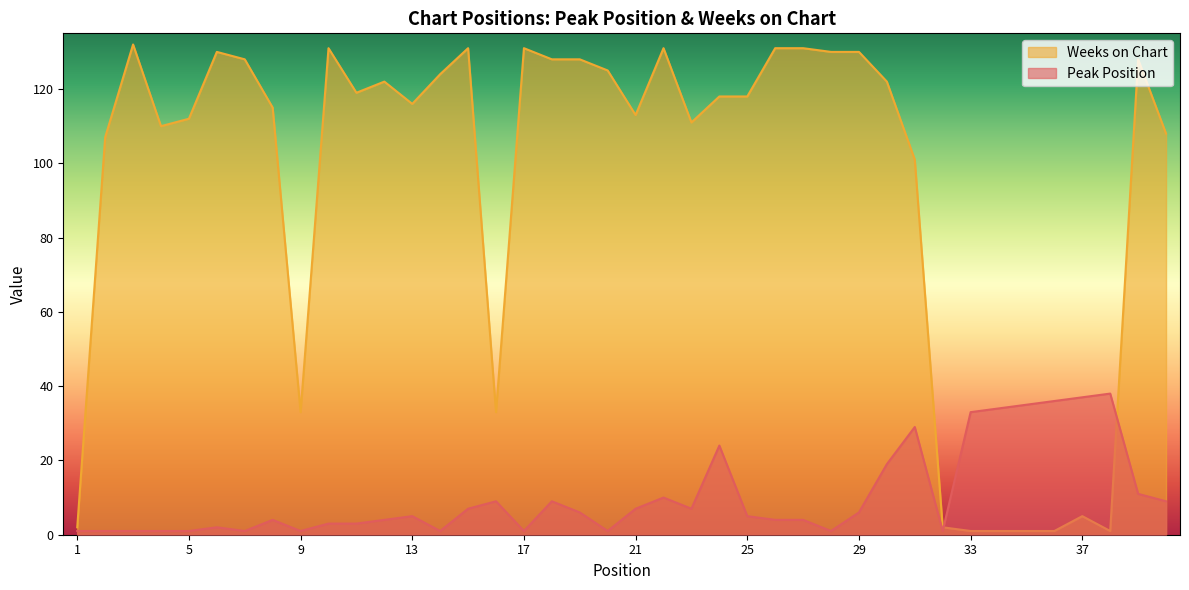

At which label does Peak Position reach its peak?

38